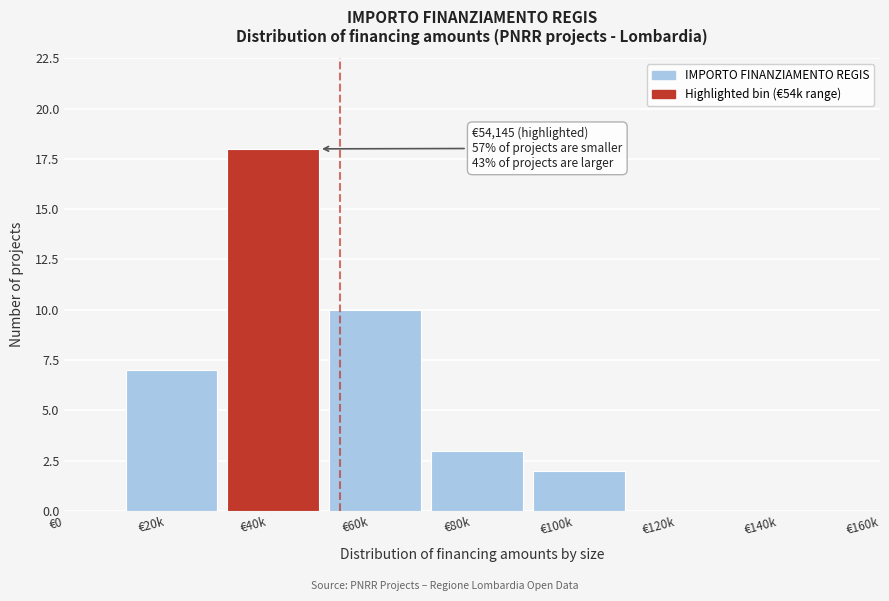

Reading left to right, transcribe all the data shown in this chart.

€0=0	€20k=7	€40k=18	€60k=10	€80k=3	€100k=2	€120k=0	€140k=0